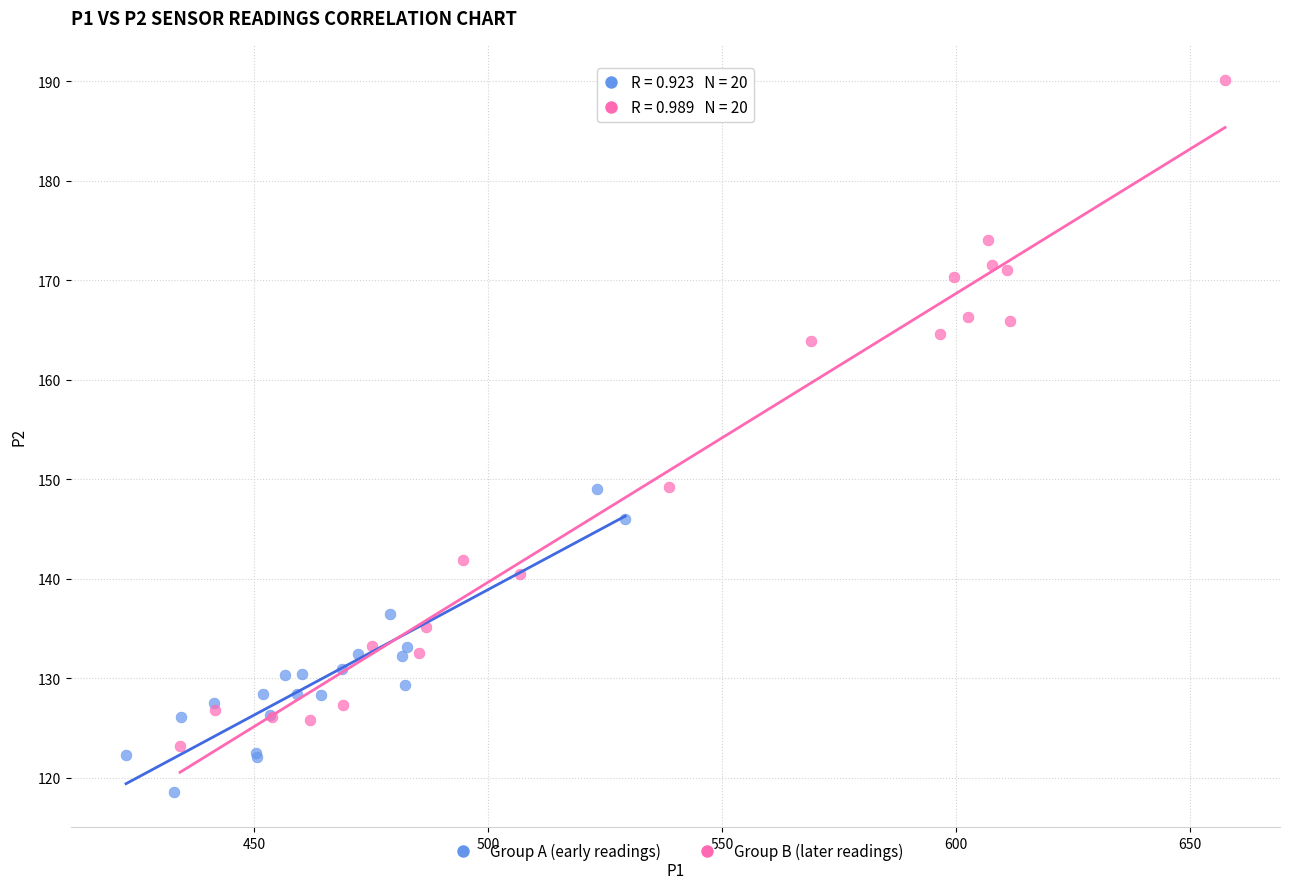

Which series reaches the minimum Y coordinate?

Group A (early readings)